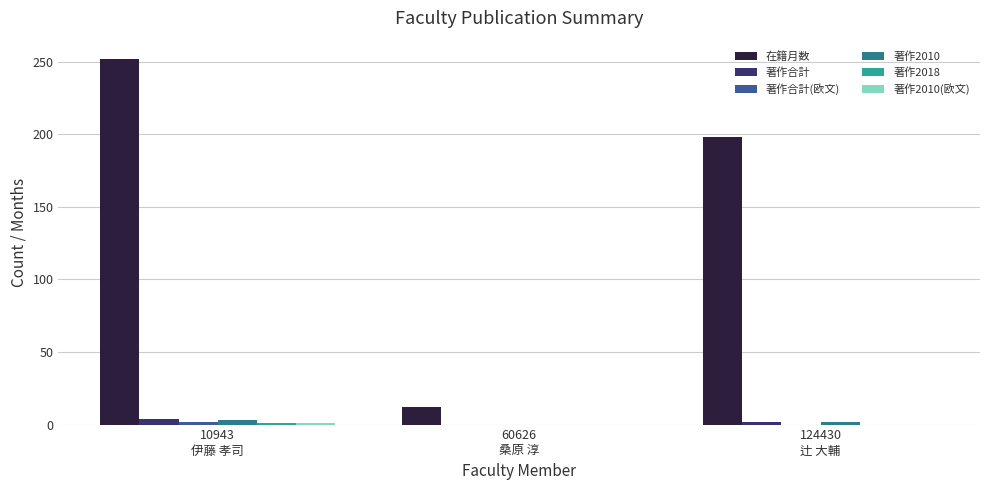

What is the maximum value shown in the chart?

252